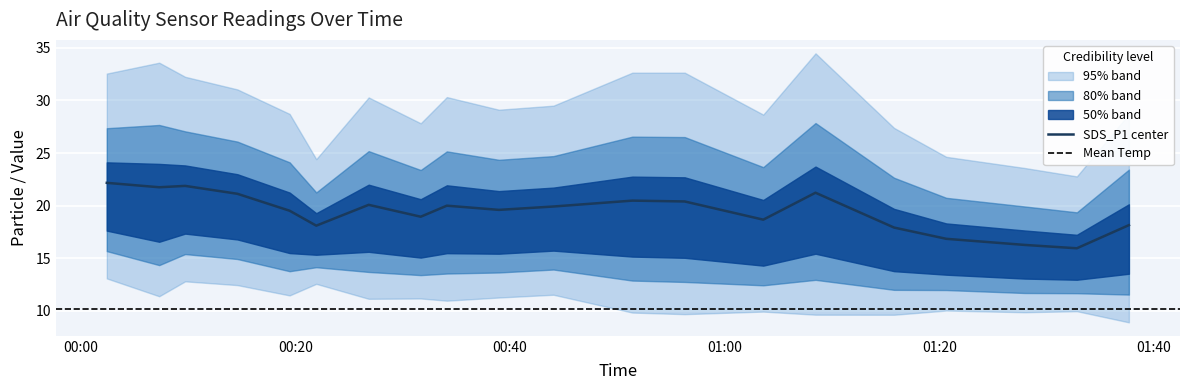

What is the difference between the SDS_P1 values at 00:07 and 00:38?

2.1